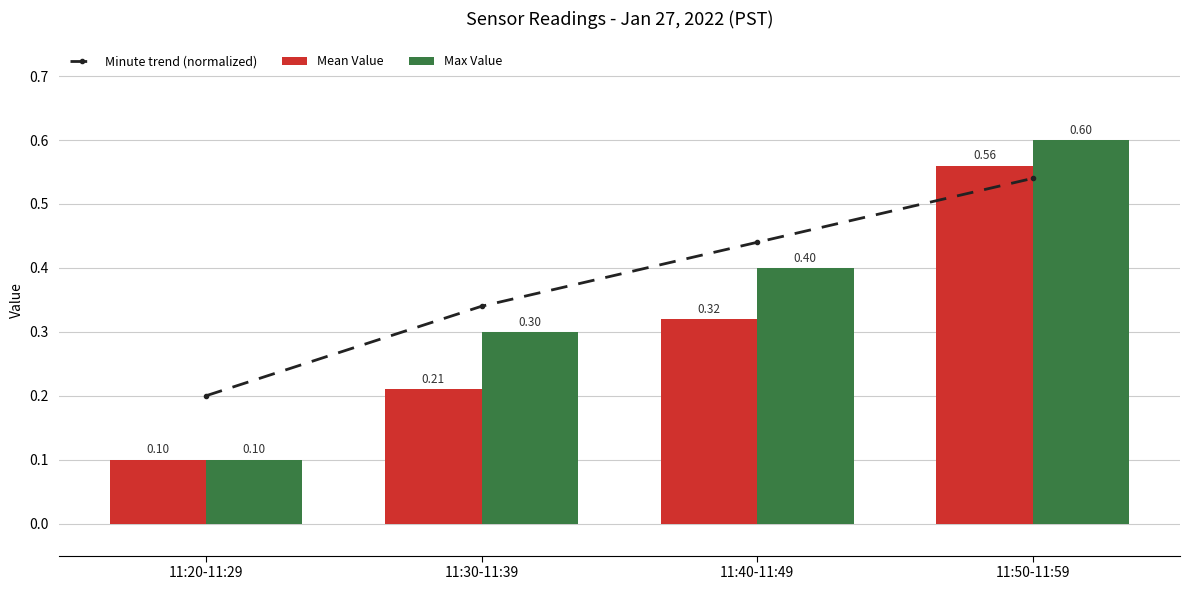

Reading left to right, transcribe all the data shown in this chart.

Minute trend (normalized): 11:20-11:29=0.2	11:30-11:39=0.3	11:40-11:49=0.4	11:50-11:59=0.5
Mean Value: 11:20-11:29=0.1	11:30-11:39=0.2	11:40-11:49=0.3	11:50-11:59=0.6
Max Value: 11:20-11:29=0.1	11:30-11:39=0.3	11:40-11:49=0.4	11:50-11:59=0.6